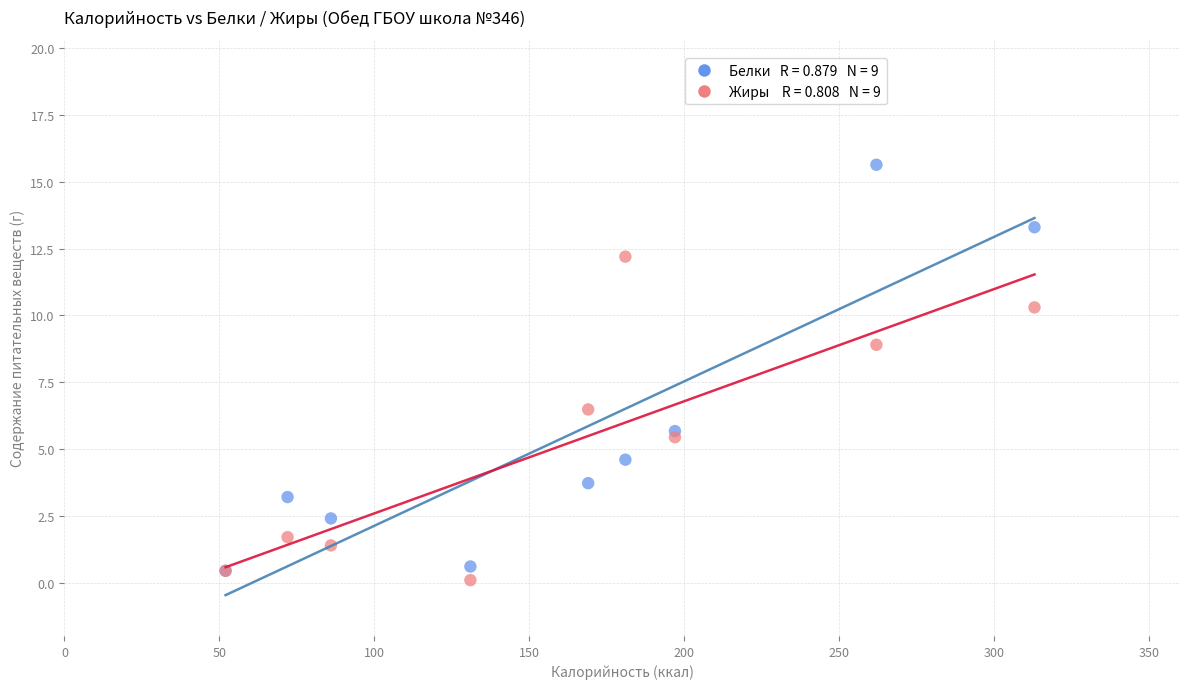

Across all series, what Y value is closest to 7?

6.5